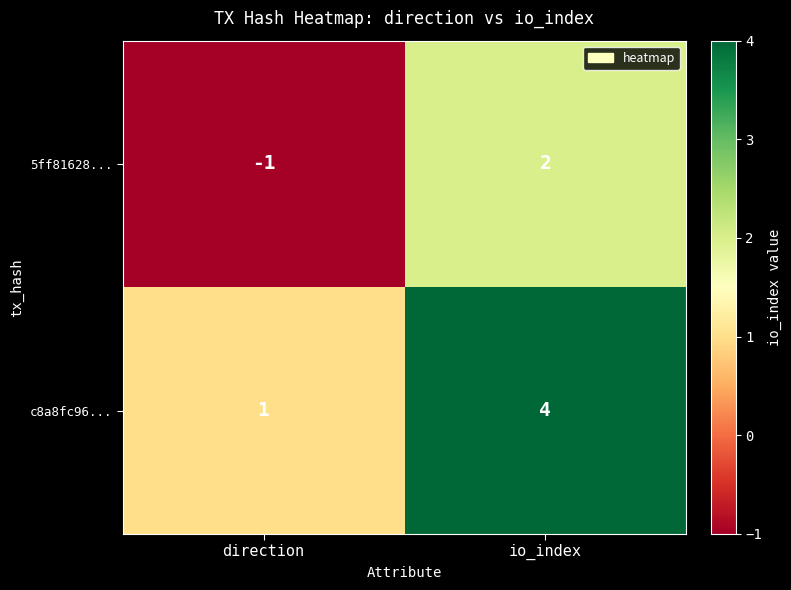

Reading left to right, what are all the values shown in this chart?

5ff81628...: -1	2
c8a8fc96...: 1	4